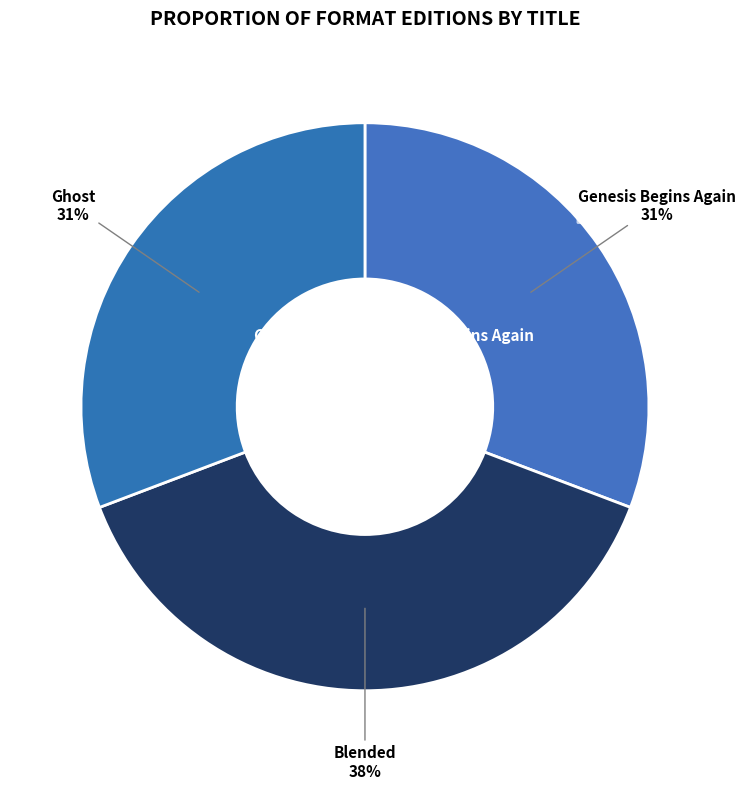

The Ghost slice represents 31% of the pie. True or false?

True